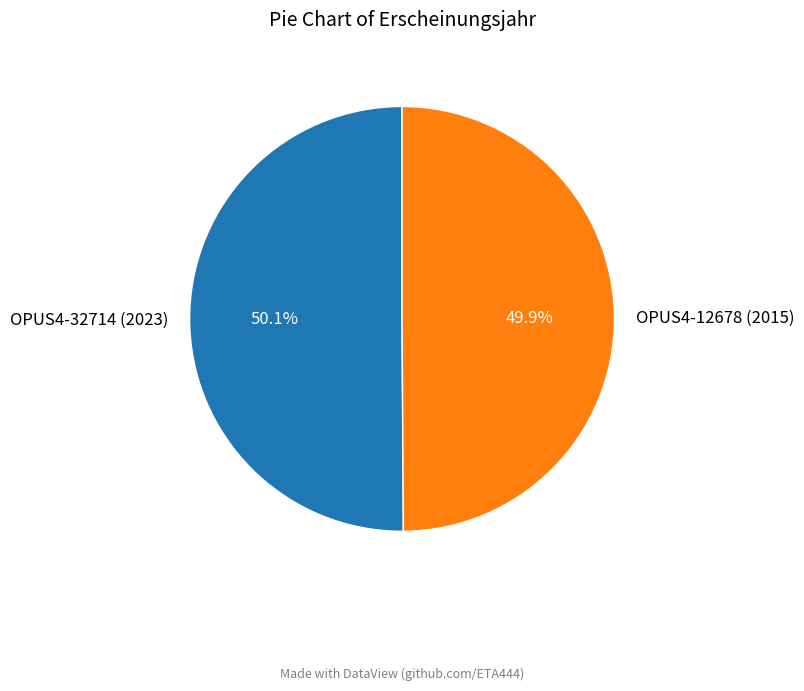

To the nearest percent, what portion does OPUS4-32714 (2023) represent?

50%